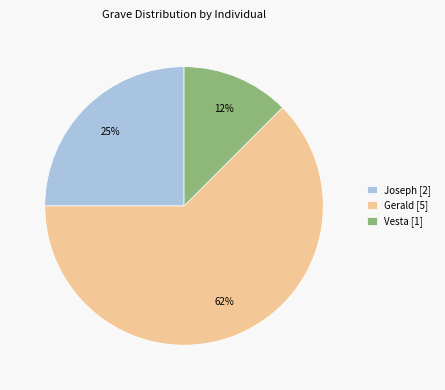

To the nearest percent, what portion does Joseph [2] represent?

25%